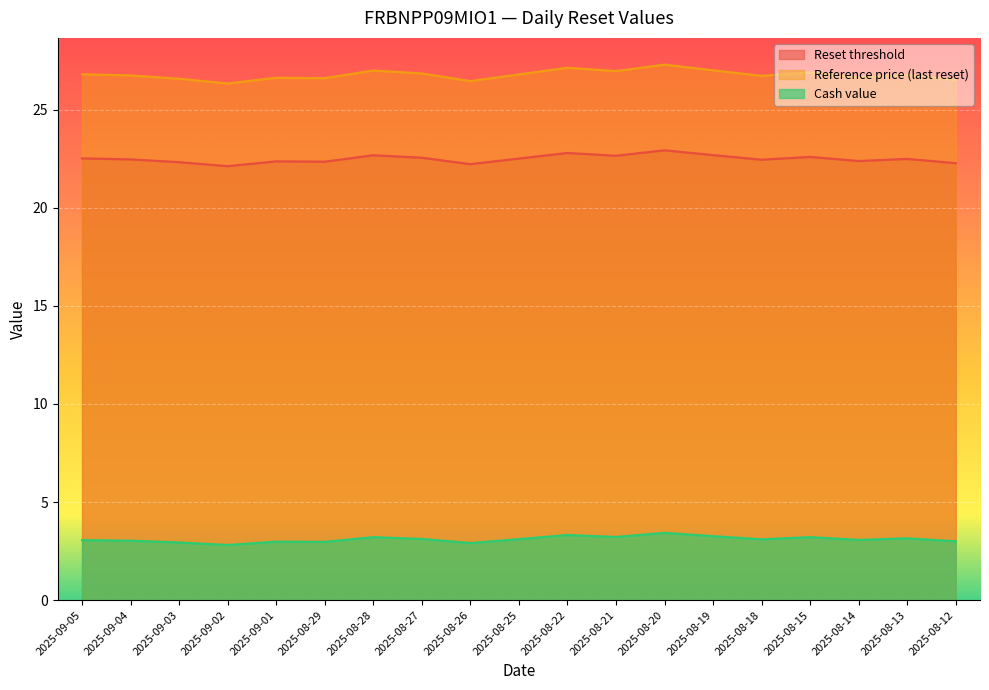

How many values in the Cash value series exceed 3?

13